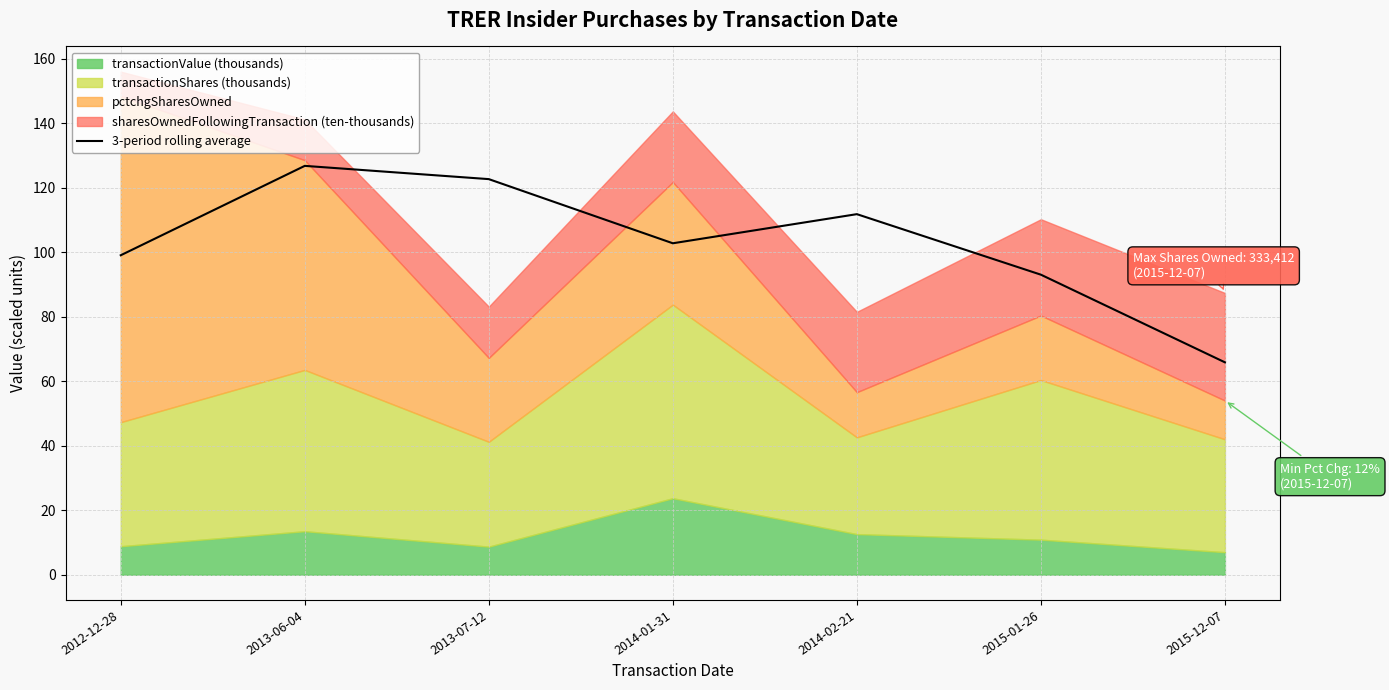

Count the number of values greater than 102.

4